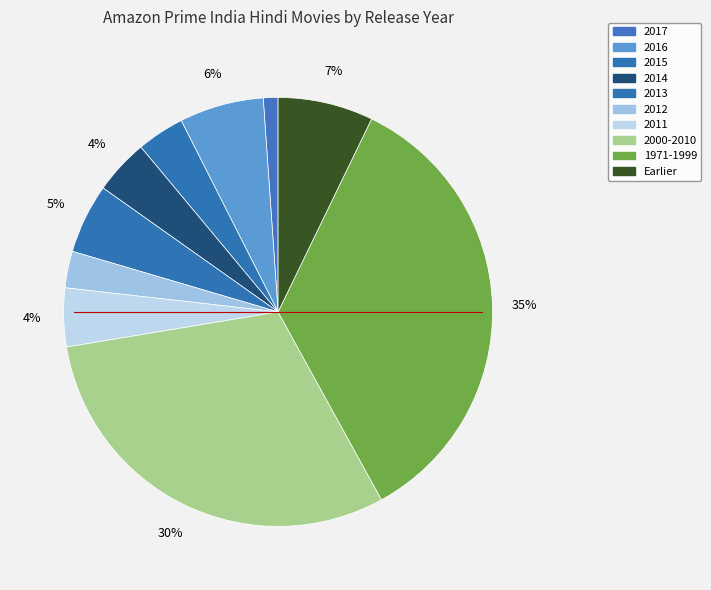

Count the number of slices in the pie.

10